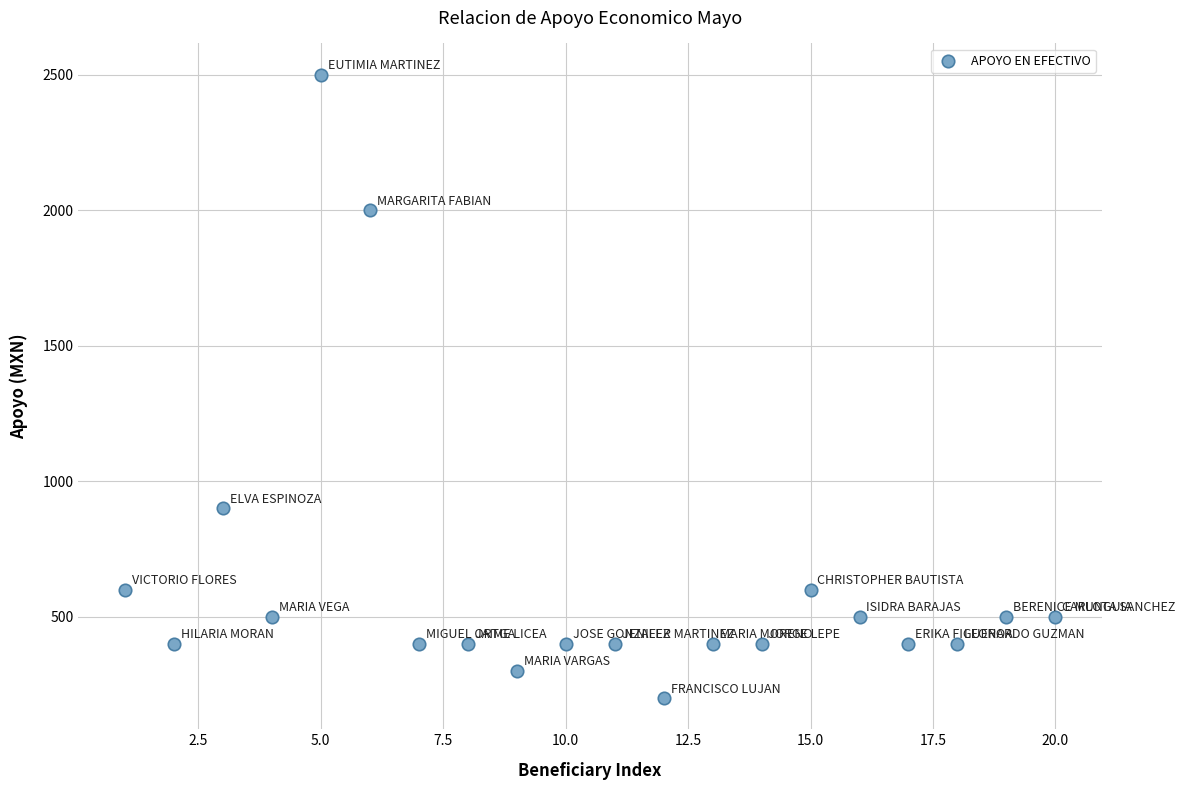

What is the range of Y values (max minus min)?

2300